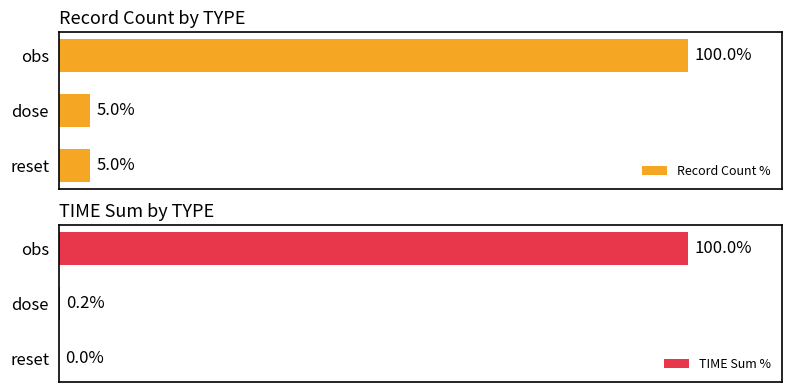

Reading right to left, extract all data points from this chart.

Record Count %: 100.0	5.0	5.0
TIME Sum %: 100.0	0.2	0.0